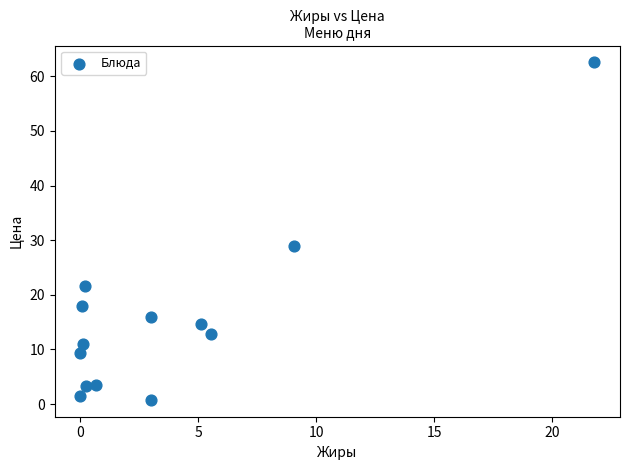

What Y value in the scatter plot is closest to 31?

28.8